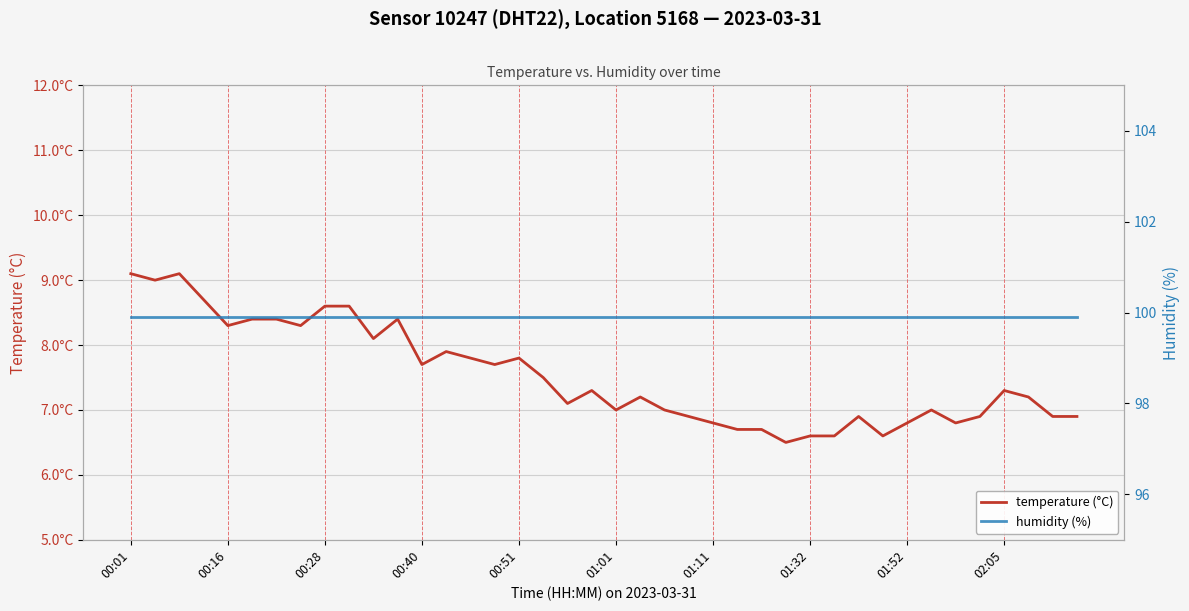

True or false: temperature (°C) and humidity (%) intersect in this chart.

False